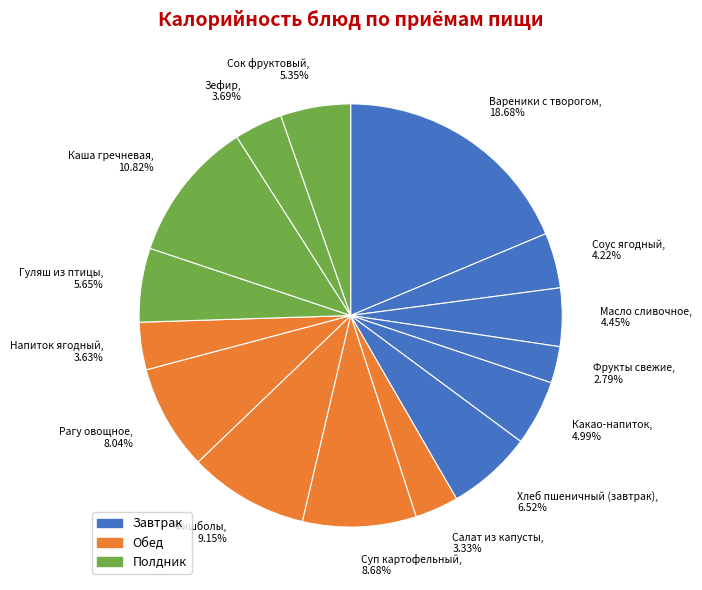

Count the number of slices in the pie.

15